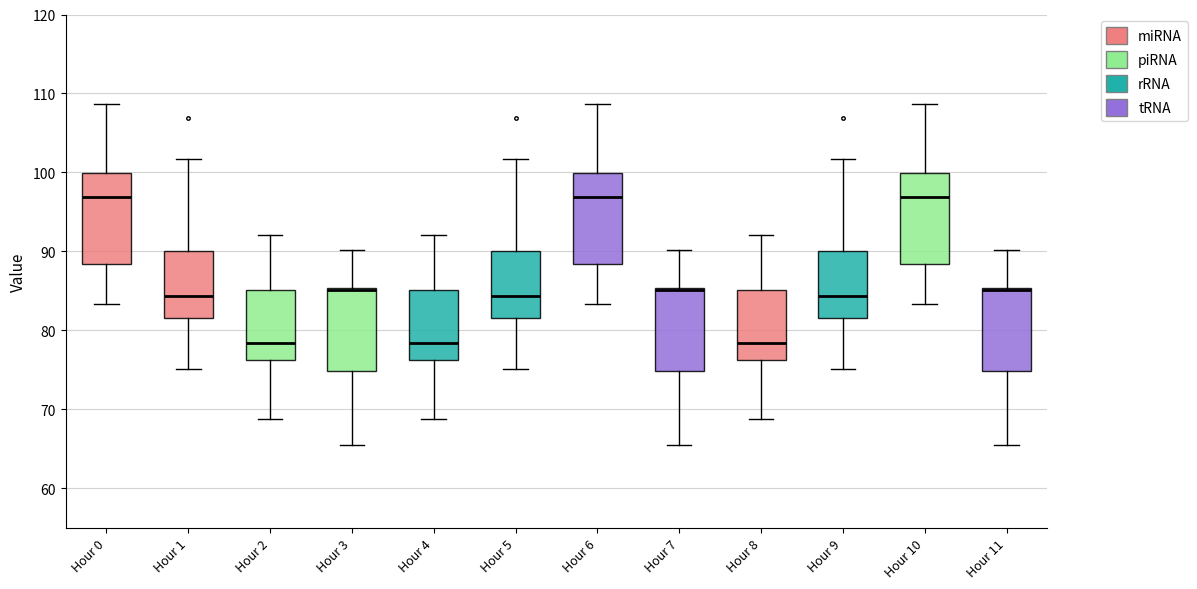

Where is the upper edge of the box for Hour 0 on the y-axis? The values are not printed on the chart, so give them approximately, as read against the axis.

100